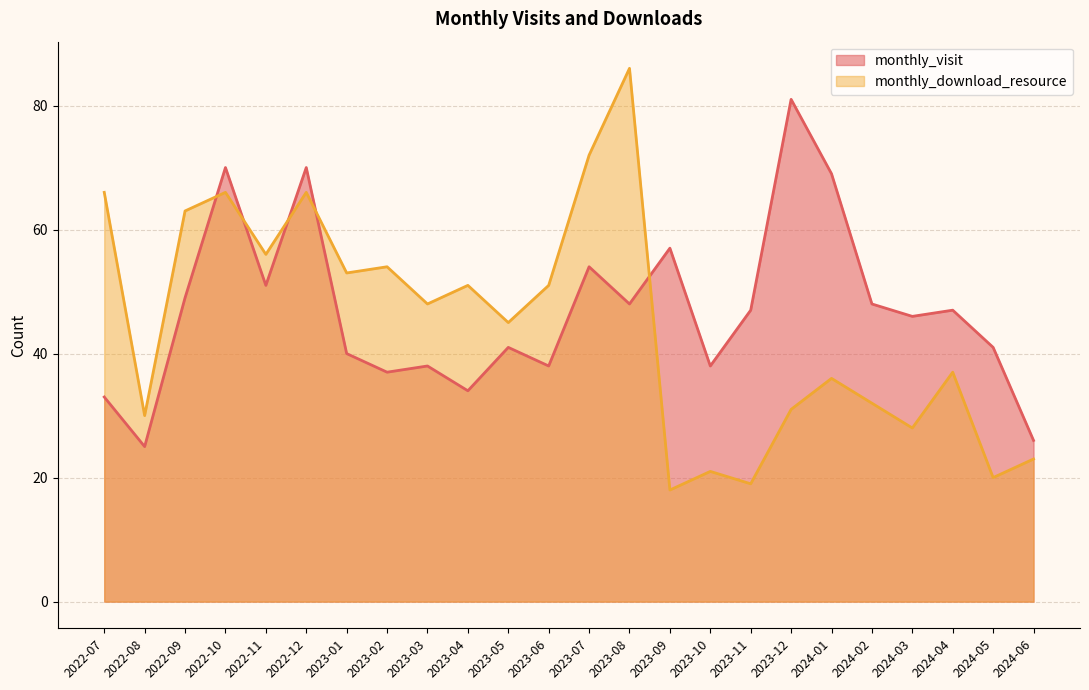

What is the difference between the maximum and minimum values in the monthly_visit series?

56